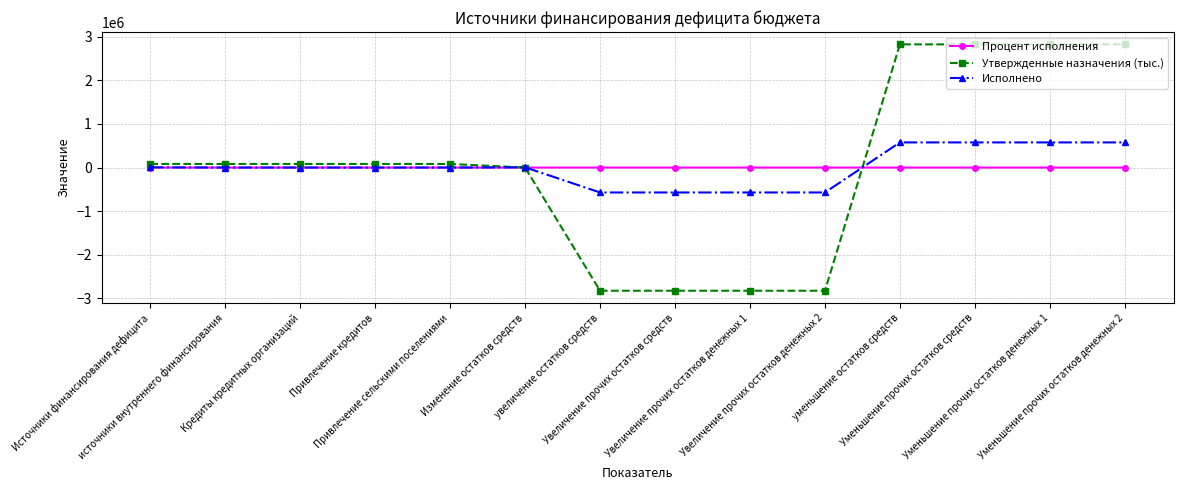

Rank the series by their maximum value, from lowest to highest.

Процент исполнения, Исполнено, Утвержденные назначения (тыс.)